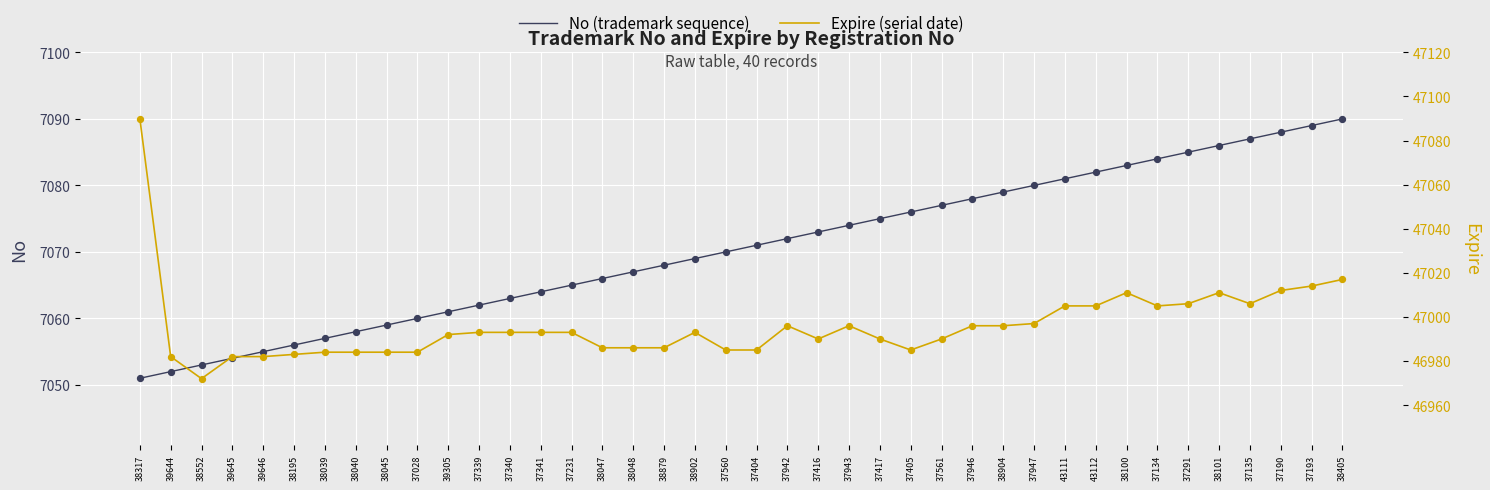

Which series reaches the maximum Y coordinate?

Expire (serial date)